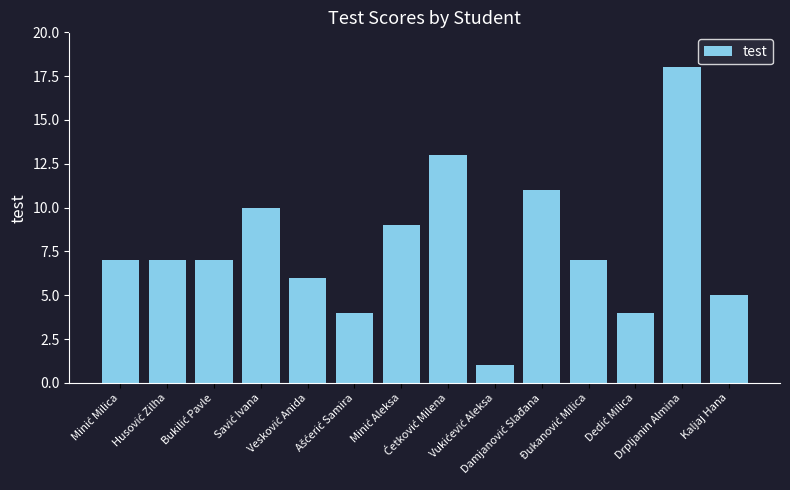

Count the number of data series in this chart.

1